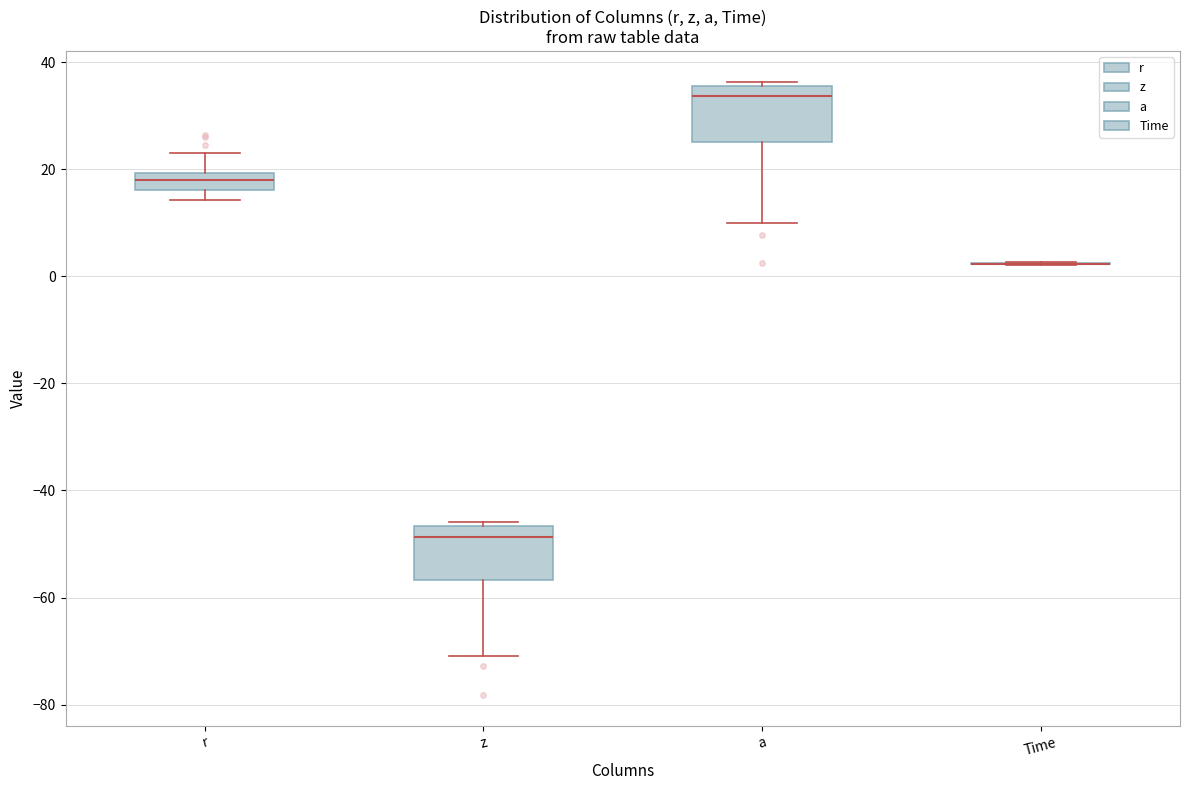

Reading left to right, transcribe this box plot: for each box, give where its median line is, the range the box spans, and where its two whiskers end, as read against the y-axis. The values are not printed on the chart, so give them approximately, as read against the axis.

r: median 18, box 16 to 20, whiskers 14 to 24
z: median -48, box -56 to -46, whiskers -70 to -46 (just above the box's upper edge)
a: median 34, box 26 to 36, whiskers 10 to 36 (just above the box's upper edge)
Time: box collapsed to a line at 2, whiskers 2 to 2